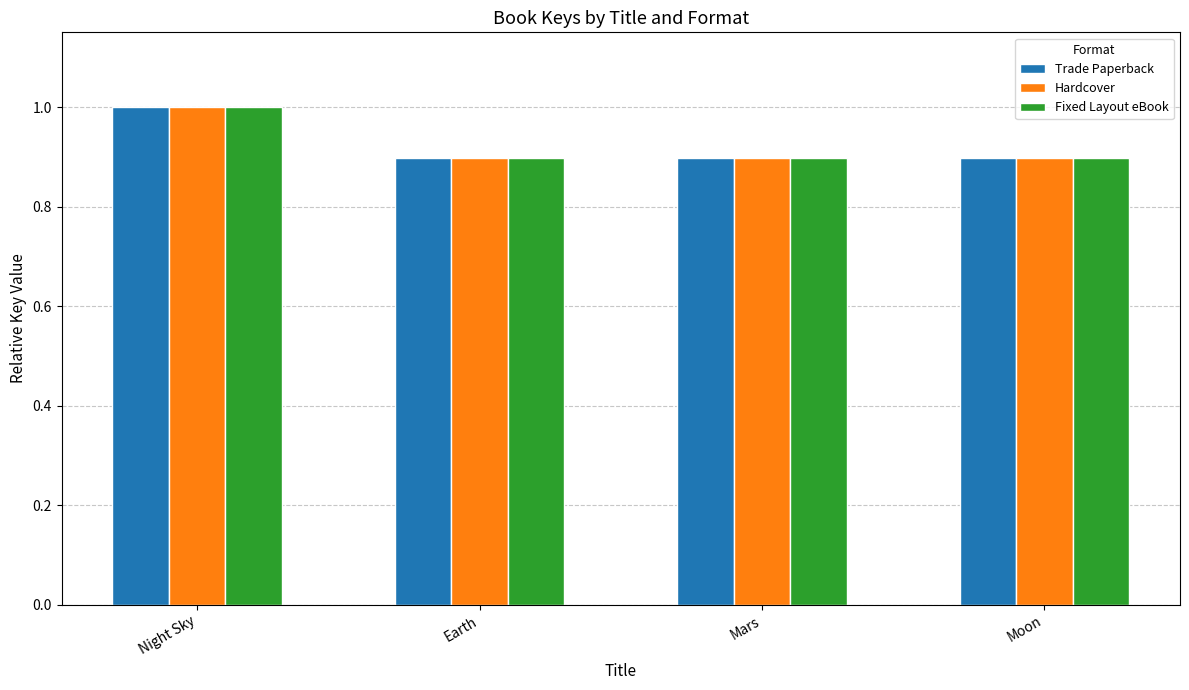

Reading left to right, list all the values displayed in this chart.

Trade Paperback: Night Sky=1.0	Earth=0.9	Mars=0.9	Moon=0.9
Hardcover: Night Sky=1.0	Earth=0.9	Mars=0.9	Moon=0.9
Fixed Layout eBook: Night Sky=1.0	Earth=0.9	Mars=0.9	Moon=0.9